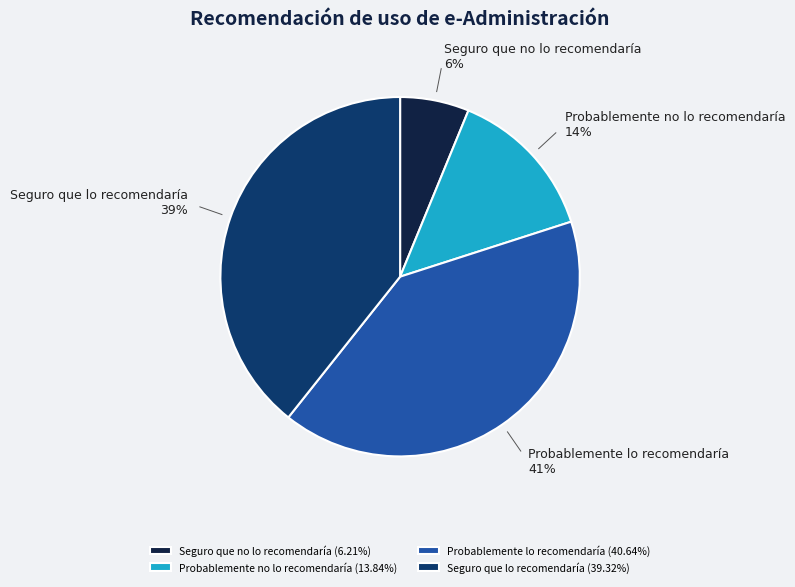

Is Seguro que no lo recomendaría the majority of the pie?

No